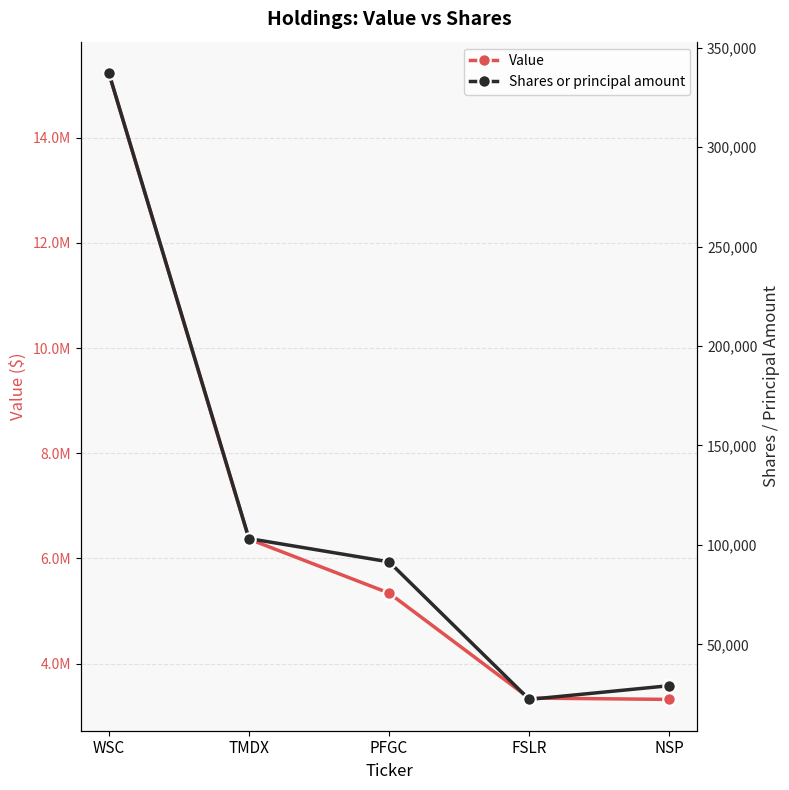

Does the chart have visible grid lines?

Yes